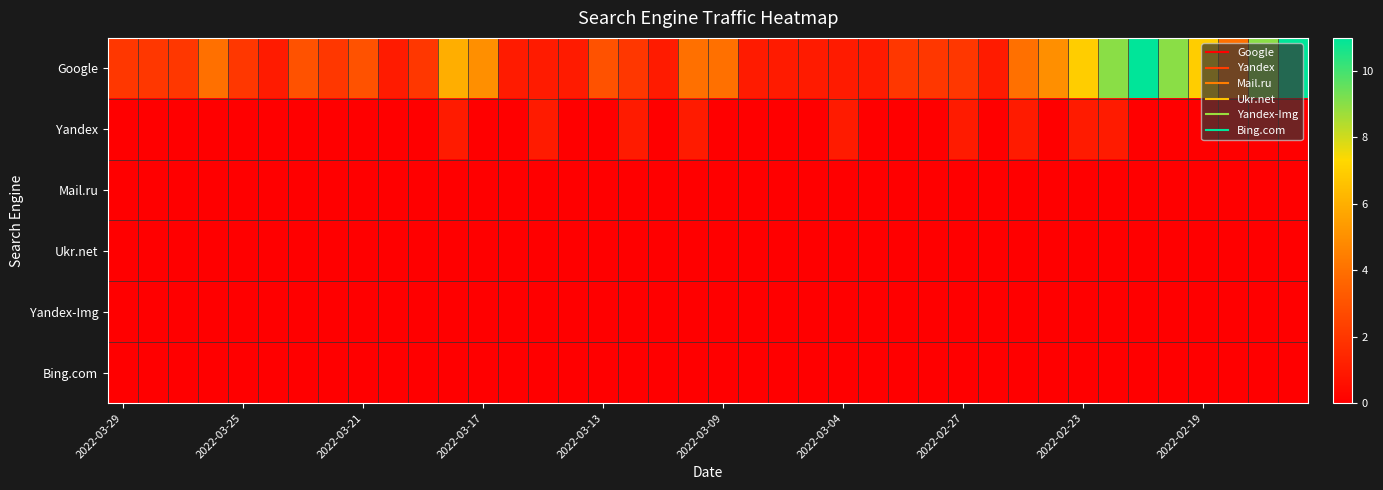

Which series has the largest range (max minus min)?

Google